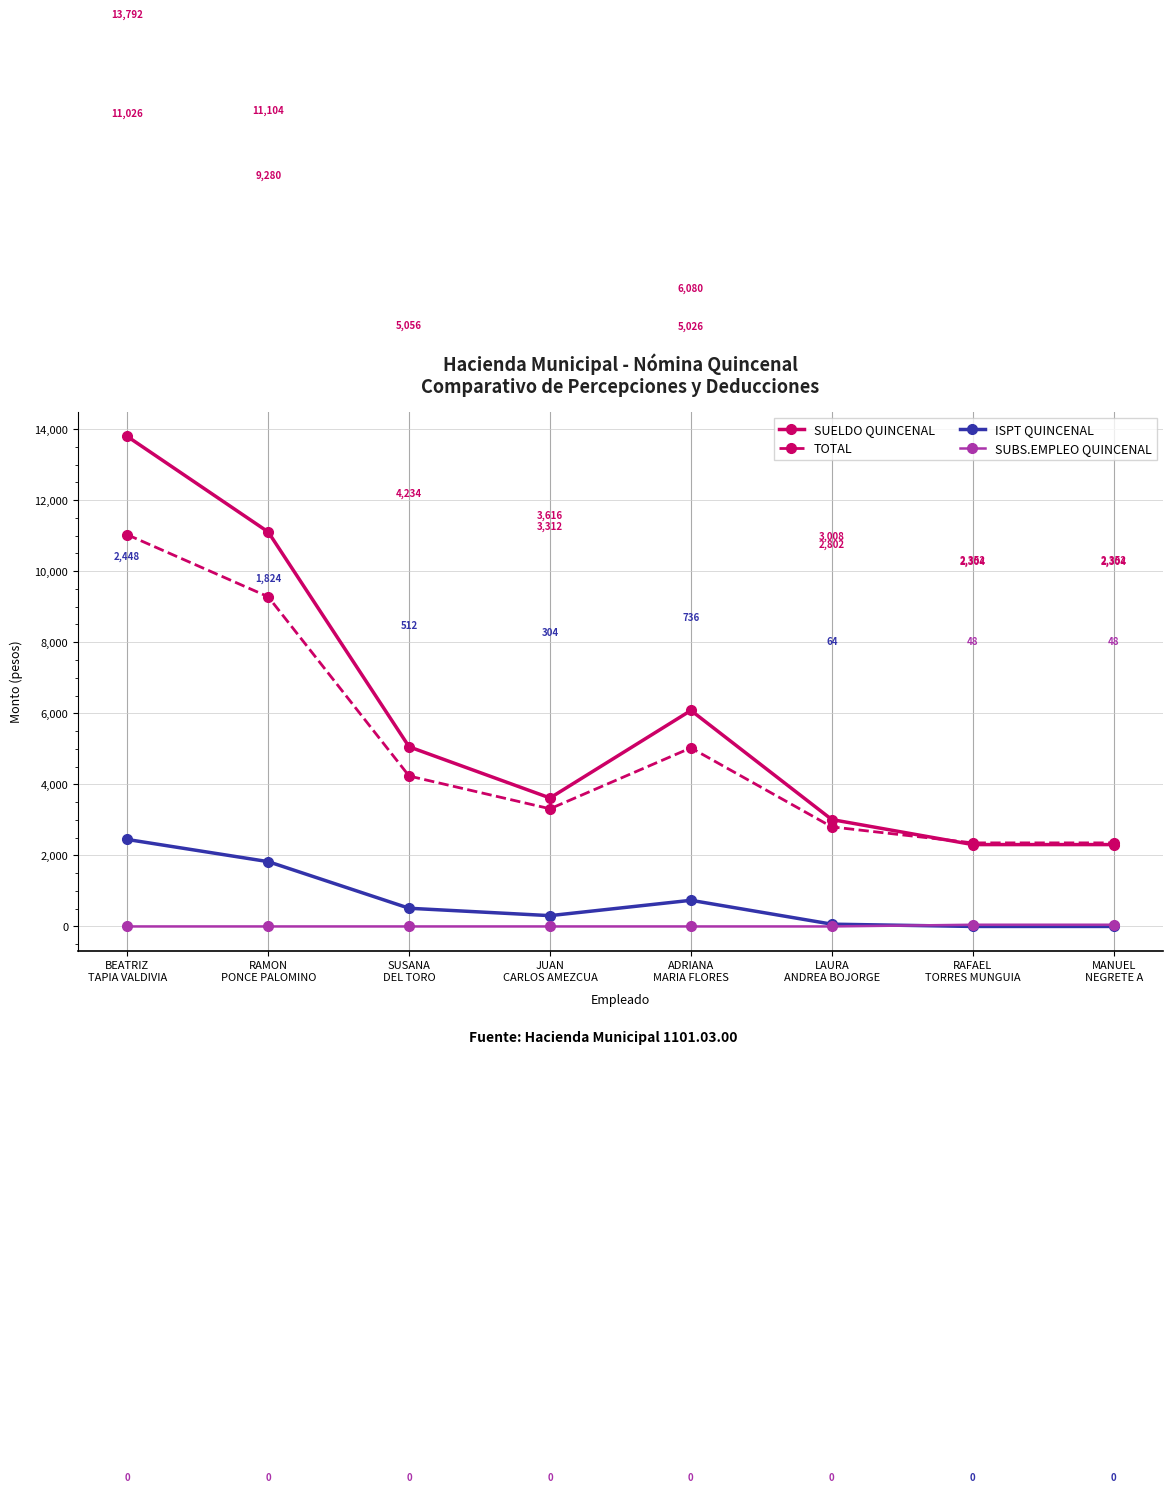

What is the difference between the SUELDO QUINCENAL values at SUSANA
DEL TORO and BEATRIZ
TAPIA VALDIVIA?

8736